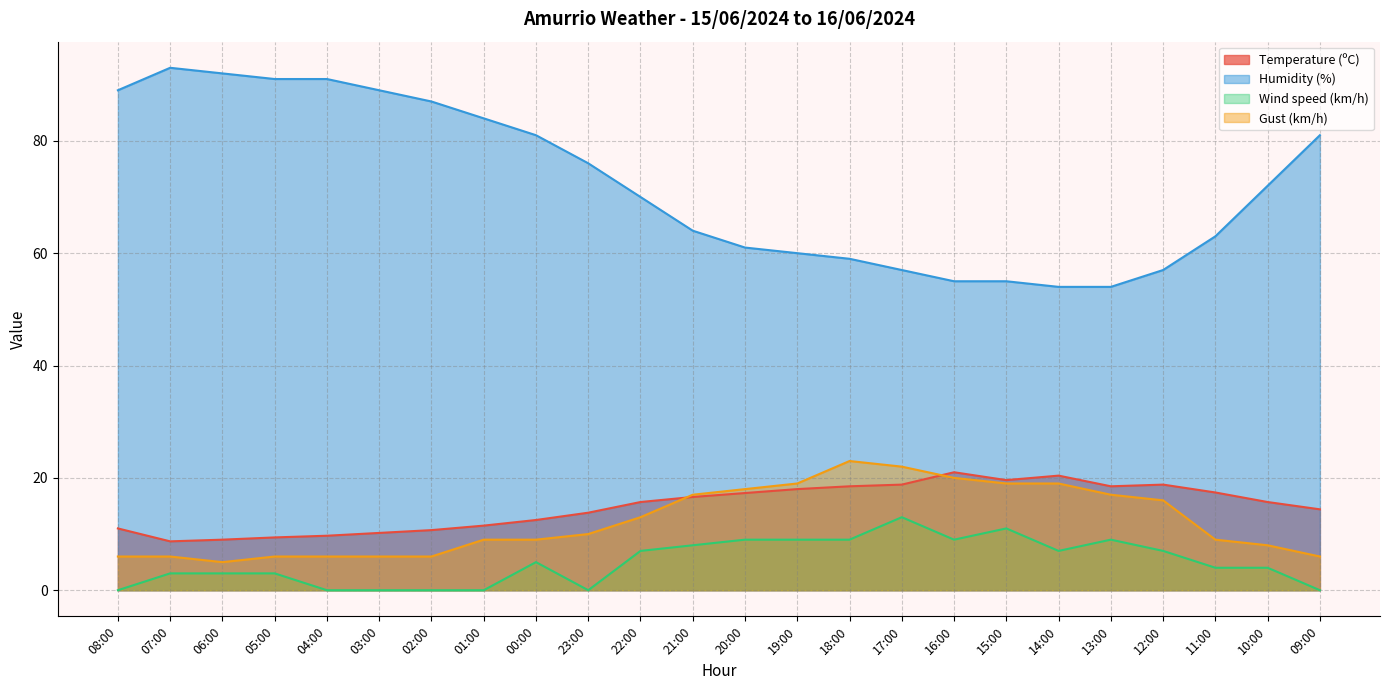

Where is Humidity (%) nearest to the value 73?

10:00